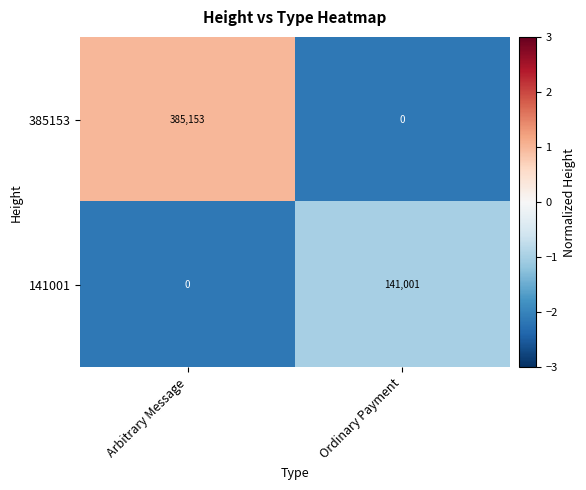

How many categories are shown in the chart?

2